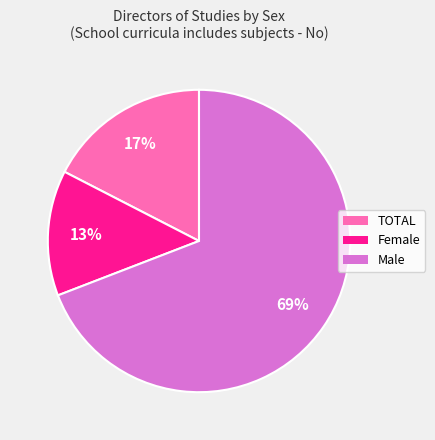

To the nearest percent, what percentage of the pie is TOTAL?

17%